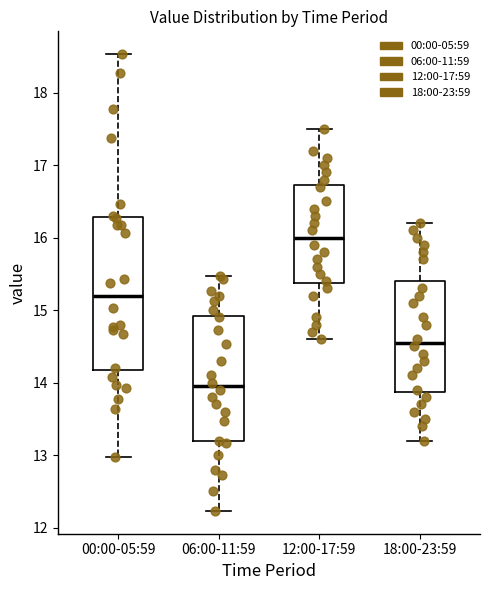

Comparing the boxes themselves (not the whiskers), which one is the tallest?

00:00-05:59